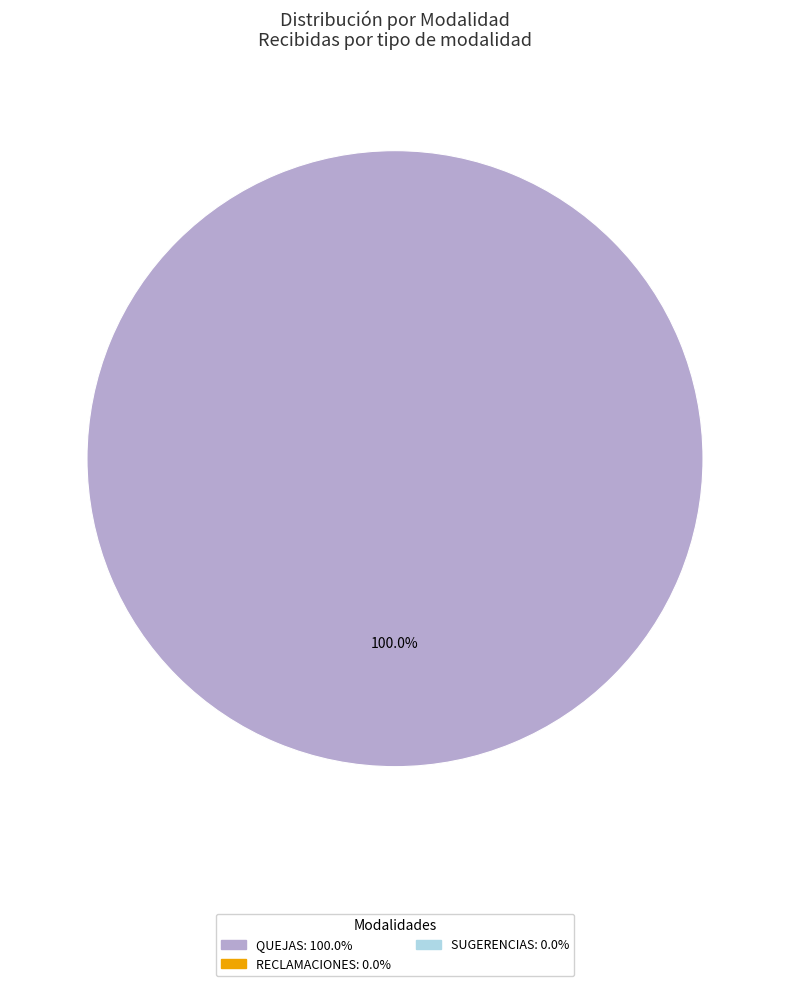

Does any single category account for the majority?

Yes